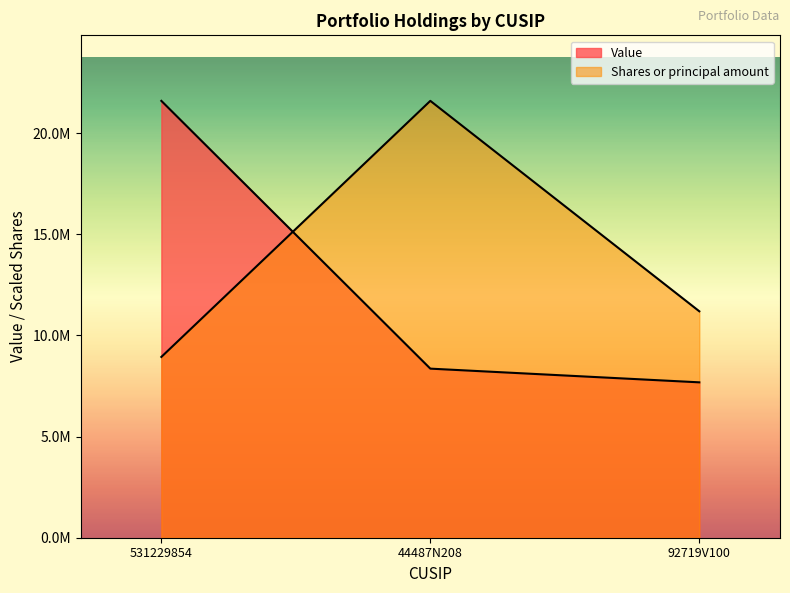

Rank the categories by Shares or principal amount value from highest to lowest.

44487N208, 92719V100, 531229854